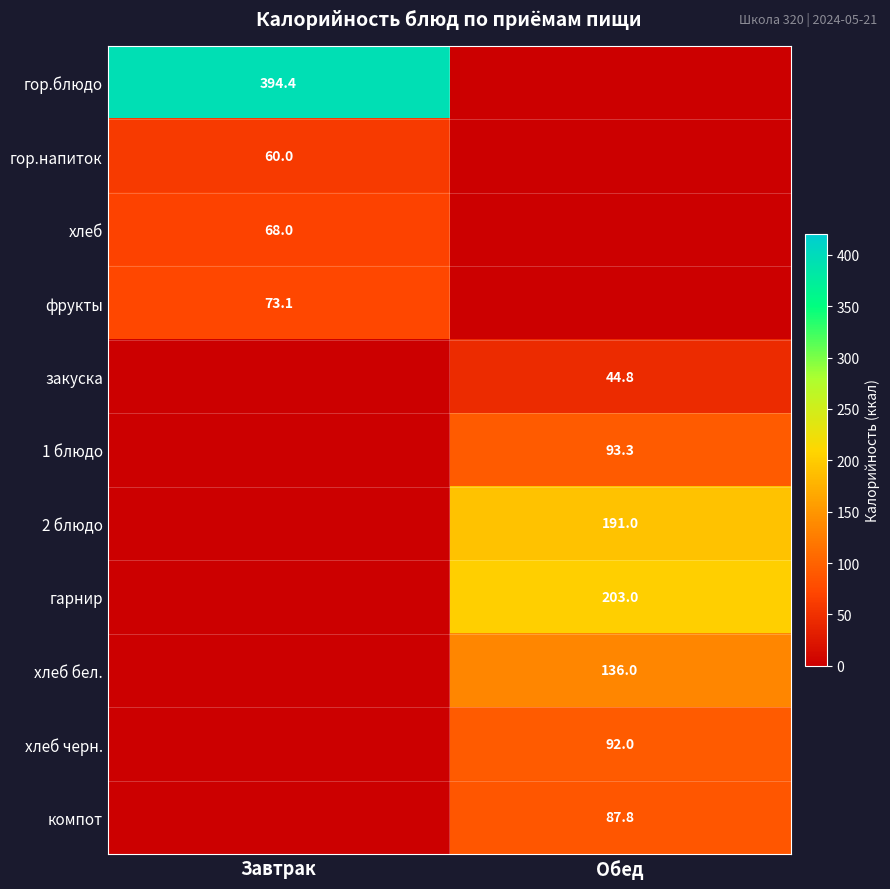

At how many categories does at least one series exceed 172?

2